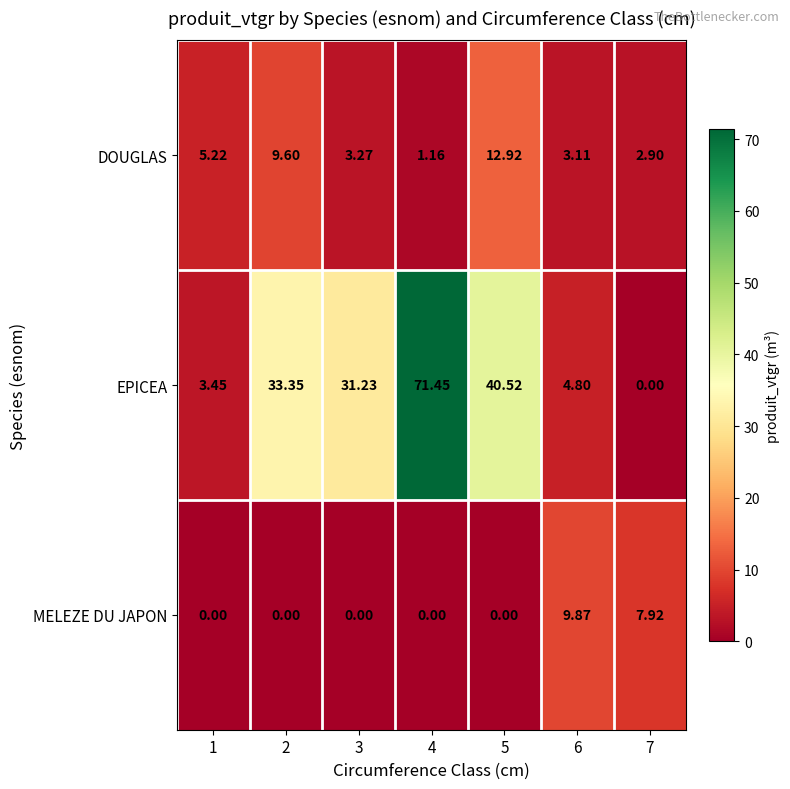

Which series changed the most between 2 and 3?

DOUGLAS